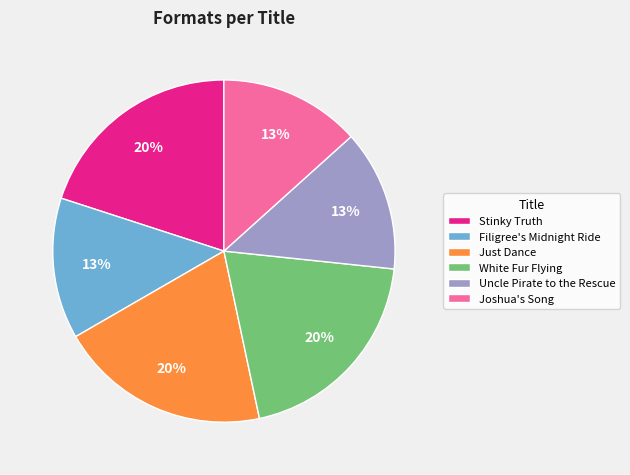

To the nearest percent, what is the difference between the Just Dance and Uncle Pirate to the Rescue slice percentages?

7%